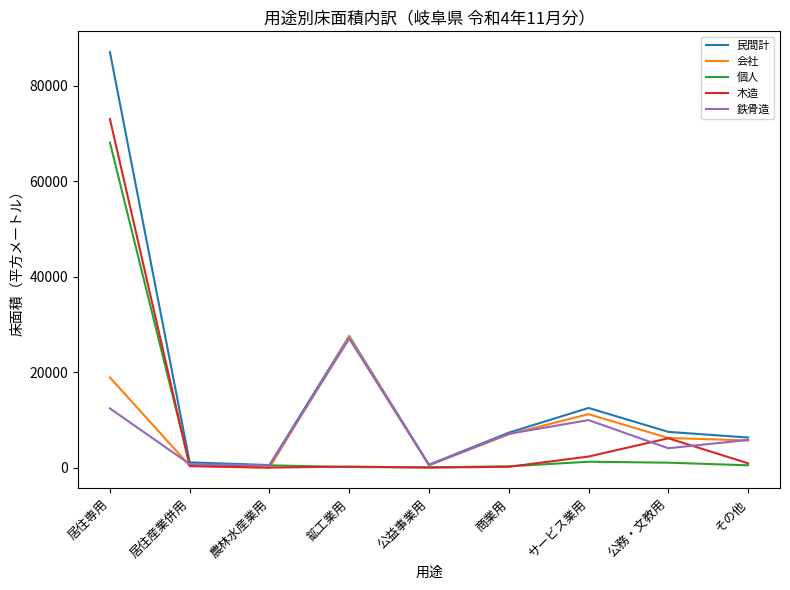

Is the value of 民間計 at その他 greater than the value of 個人 at 居住専用?

No